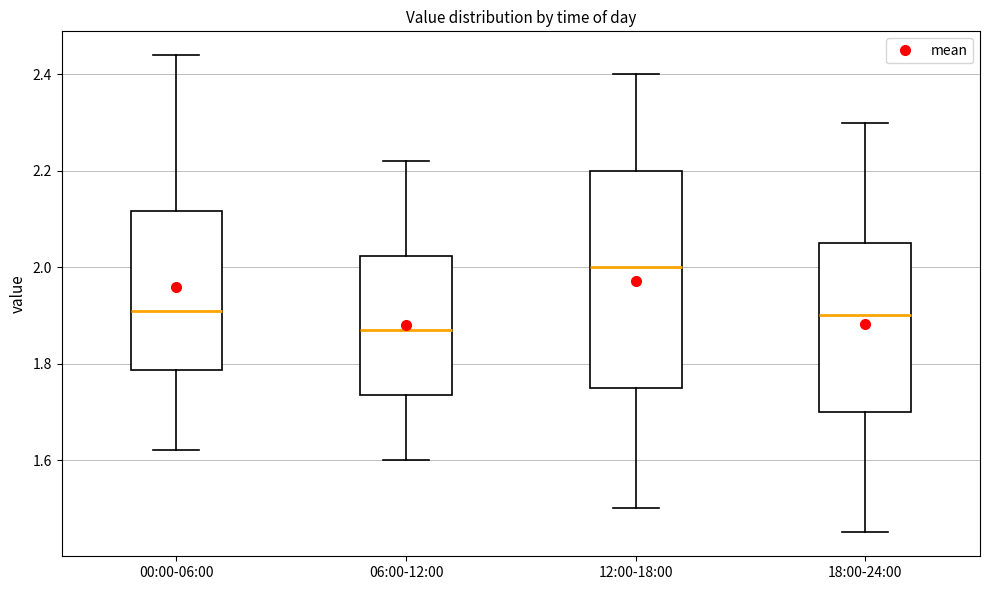

Where does the median line of the box for 18:00-24:00 sit on the y-axis? The values are not printed on the chart, so give them approximately, as read against the axis.

1.90